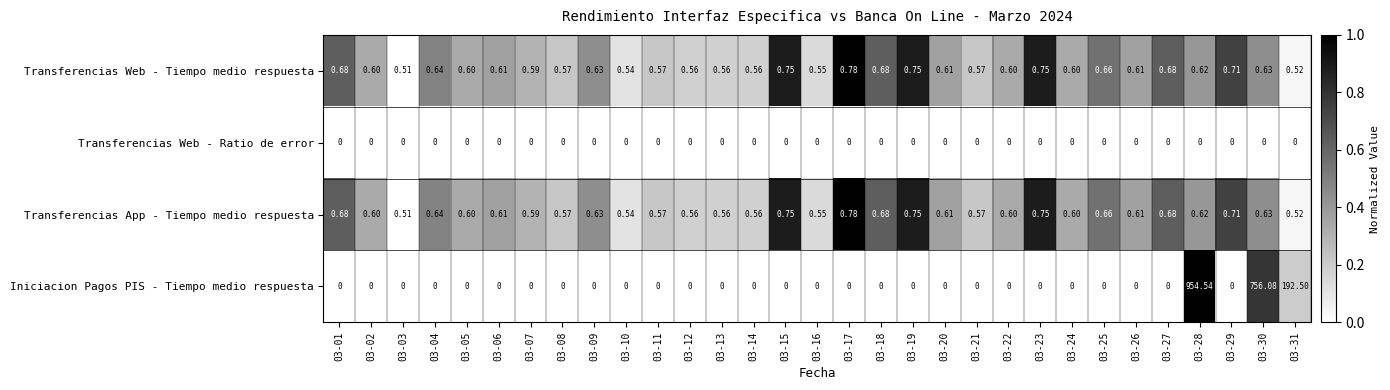

What is the greatest value displayed?

954.5